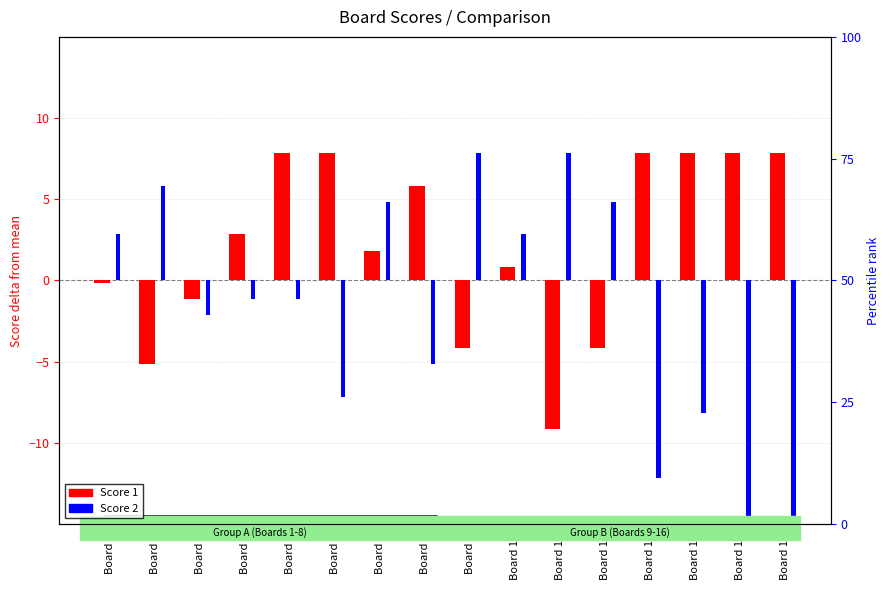

Which category has the lowest value in the Score 1 series?

Board 11